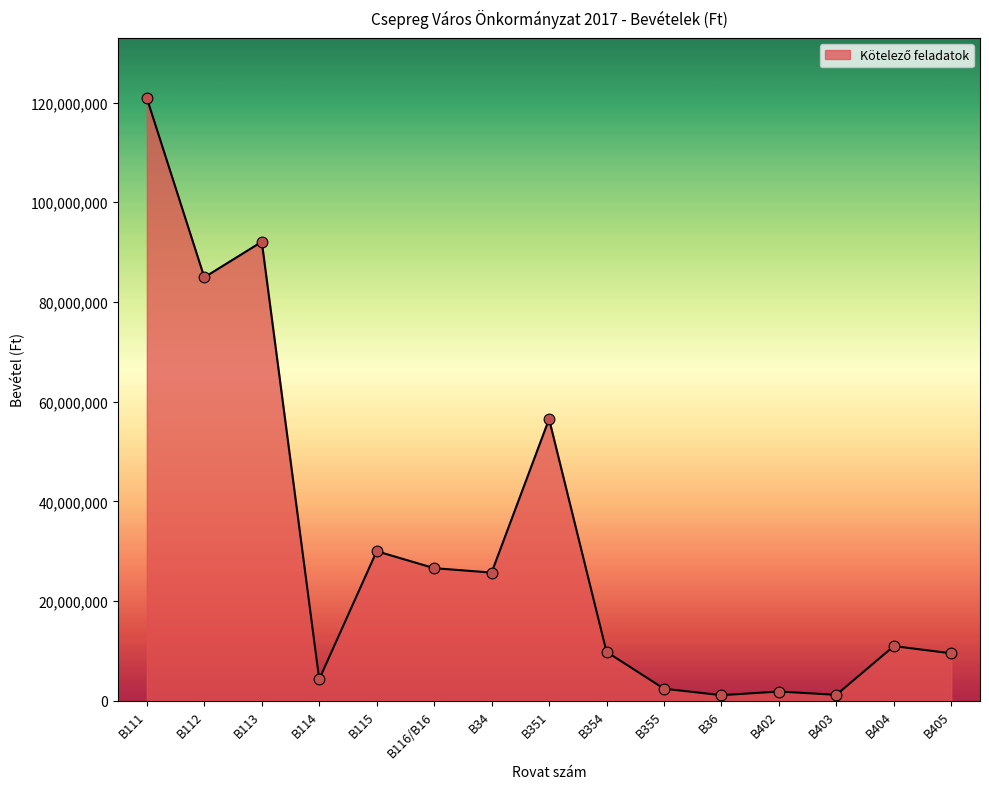

Which has a higher value, B403 or B355?

B355